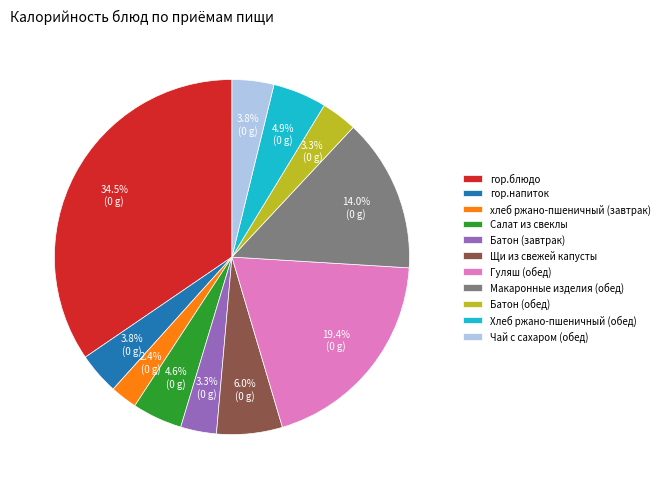

Which category has the smallest portion of the pie?

хлеб ржано-пшеничный (завтрак)